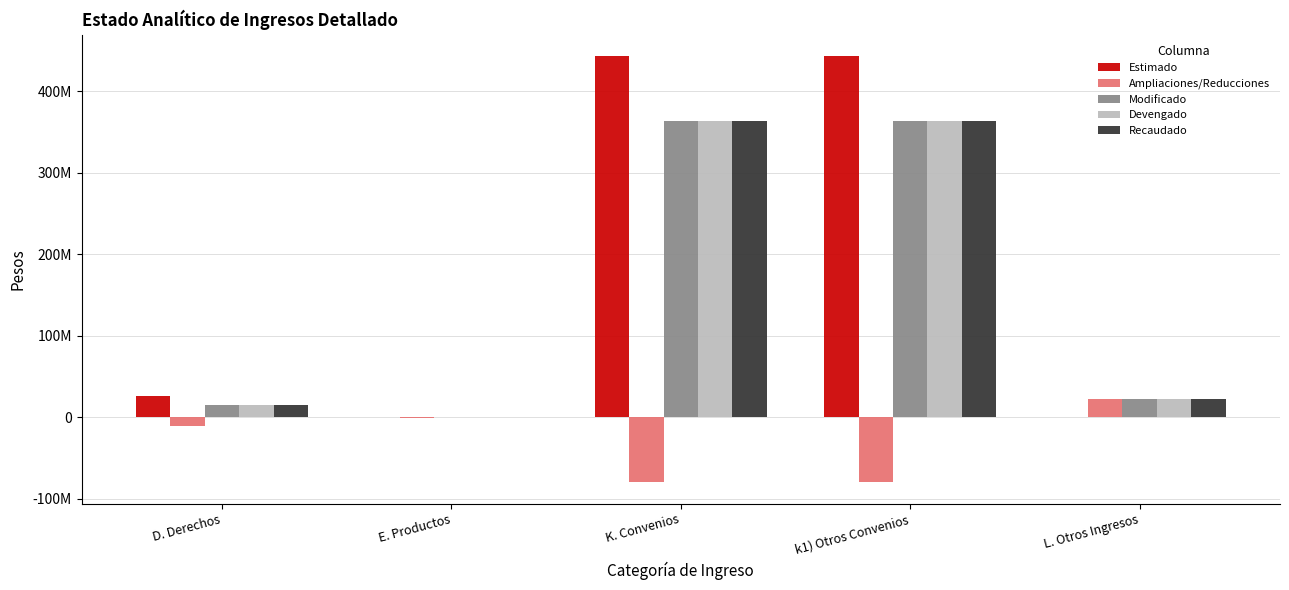

True or false: Recaudado has a value of 22550804 at L. Otros Ingresos.

True